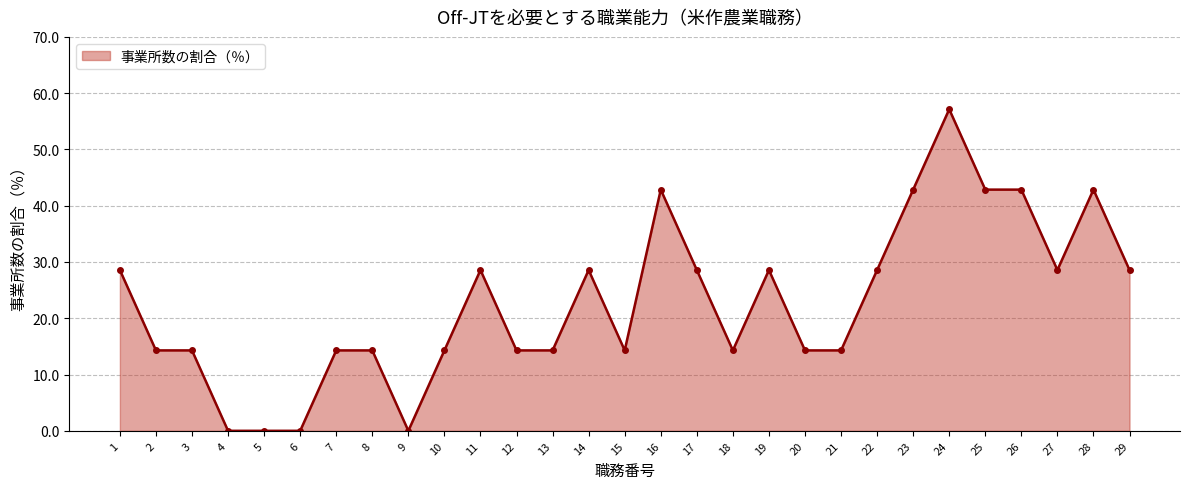

What value does the data have at 8?

14.3